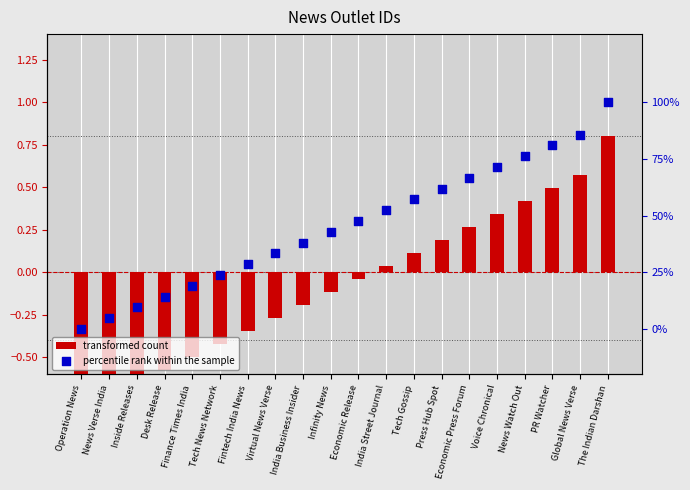

Is the value of transformed count at Finance Times India greater than the value of percentile rank within the sample at Voice Chronical?

No